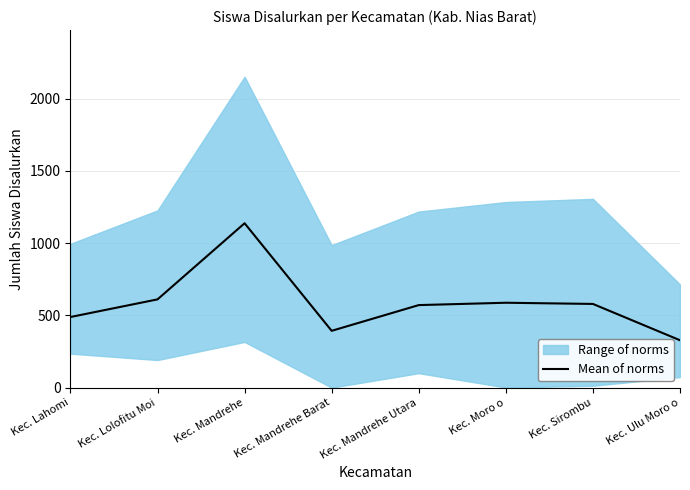

The chart shows a value of 209.7 at Kec. Ulu Moro o. True or false?

False